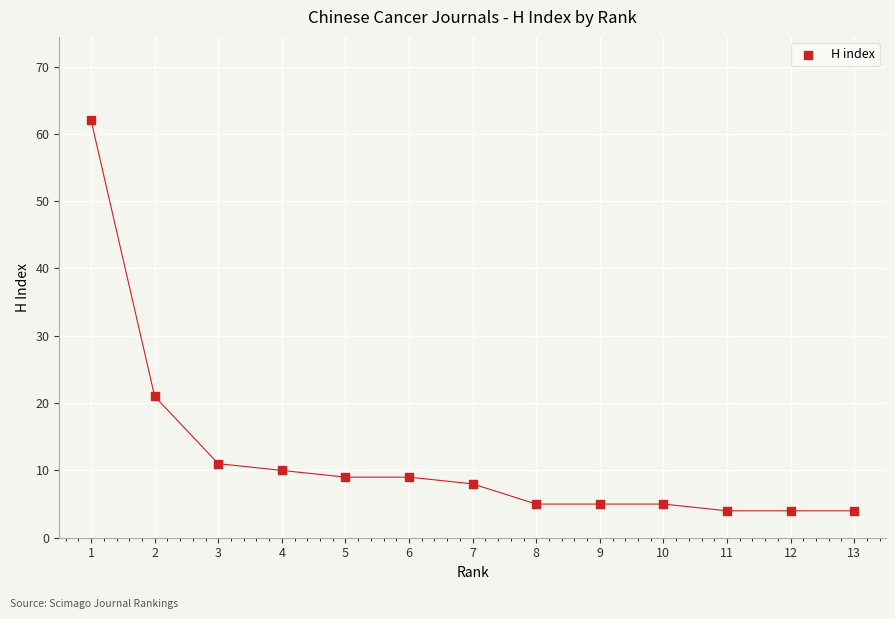

What is the range of Y values (max minus min)?

58